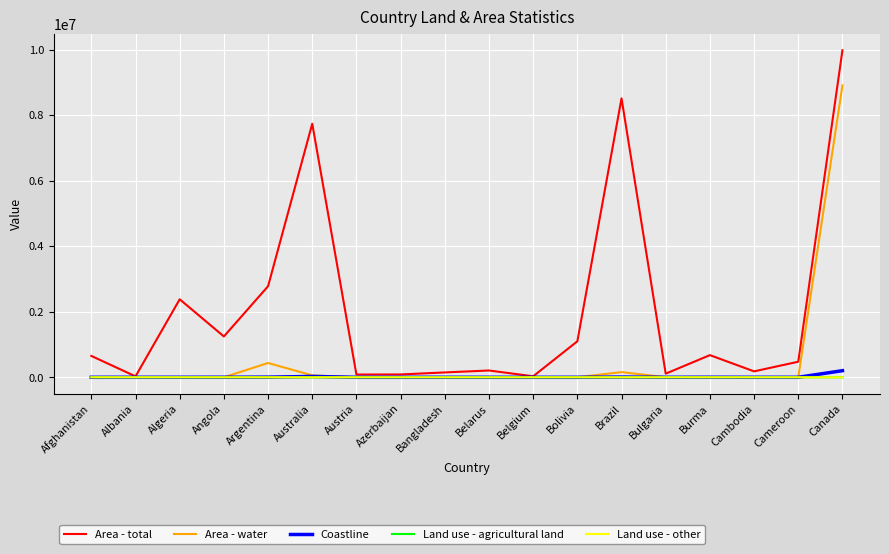

Which label corresponds to the largest value in the chart?

Canada